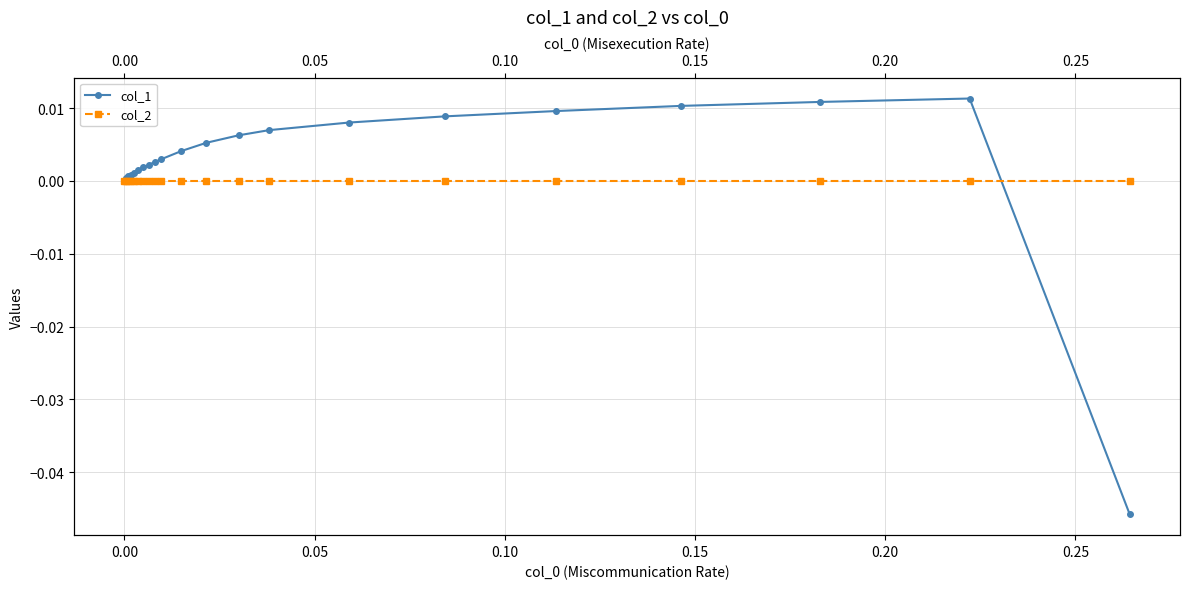

What are all the series names shown in the legend?

col_1, col_2